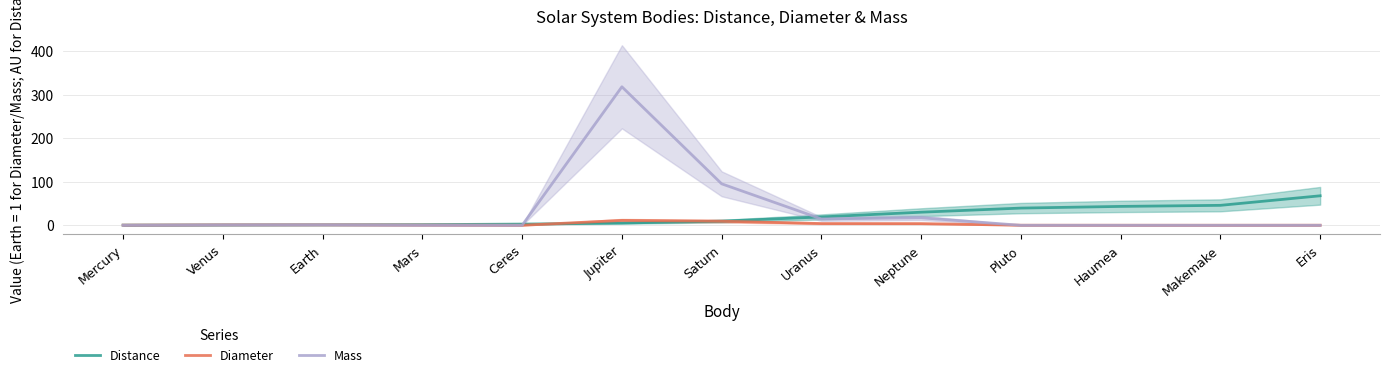

True or false: Mass has a value of 0.0 at Eris.

False